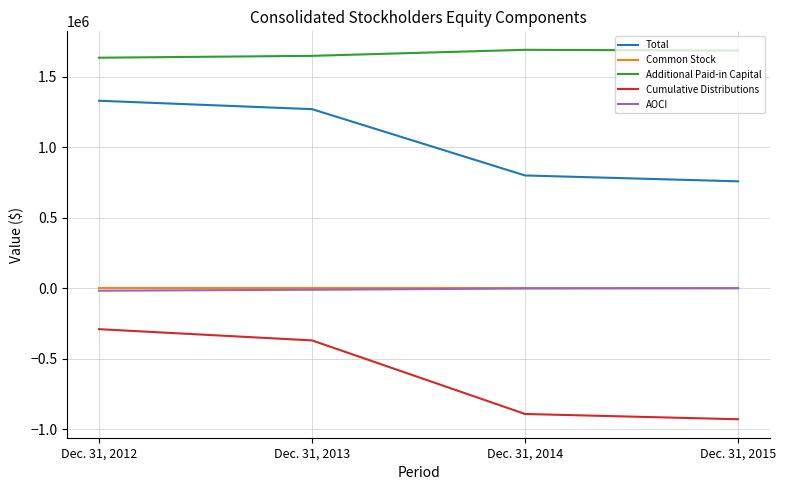

What is the difference between the maximum and second lowest values in the Common Stock series?

20